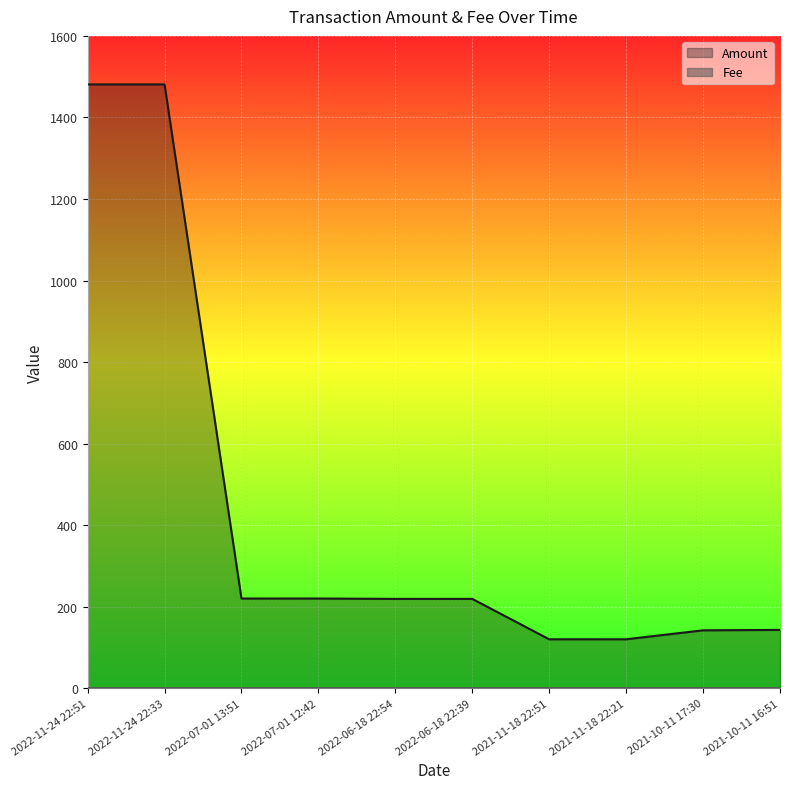

What is the average value of the Amount series?

436.5